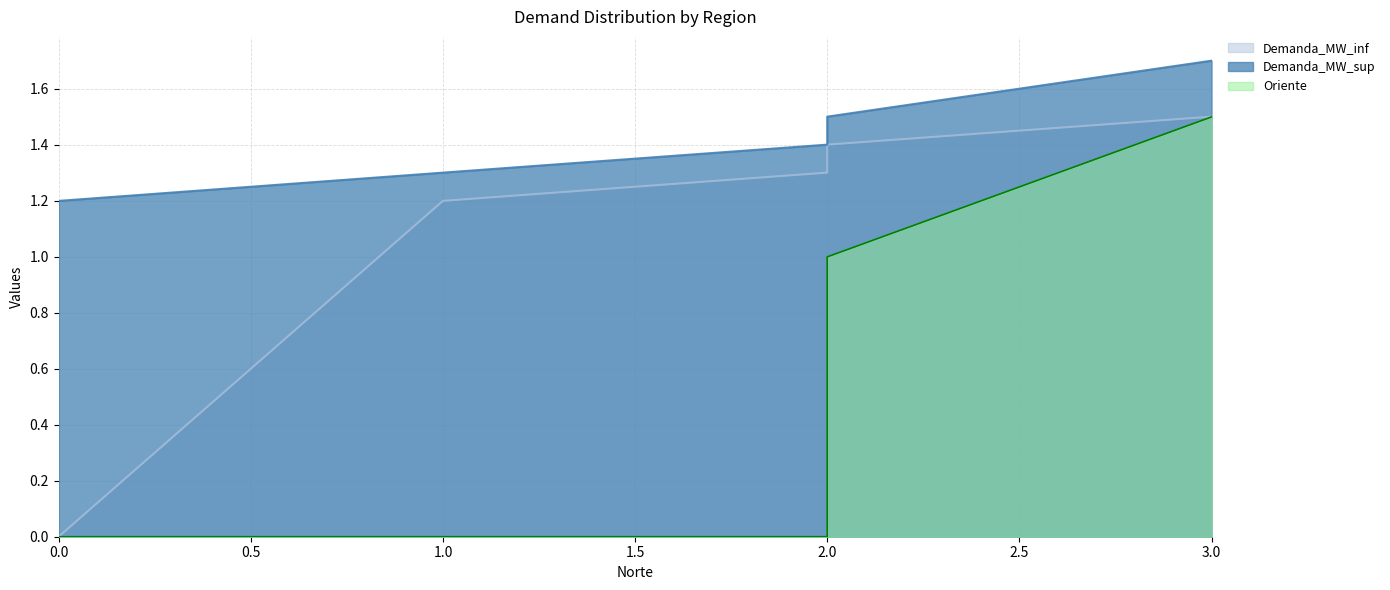

What is the difference between the maximum and minimum values in the Oriente series?

1.5